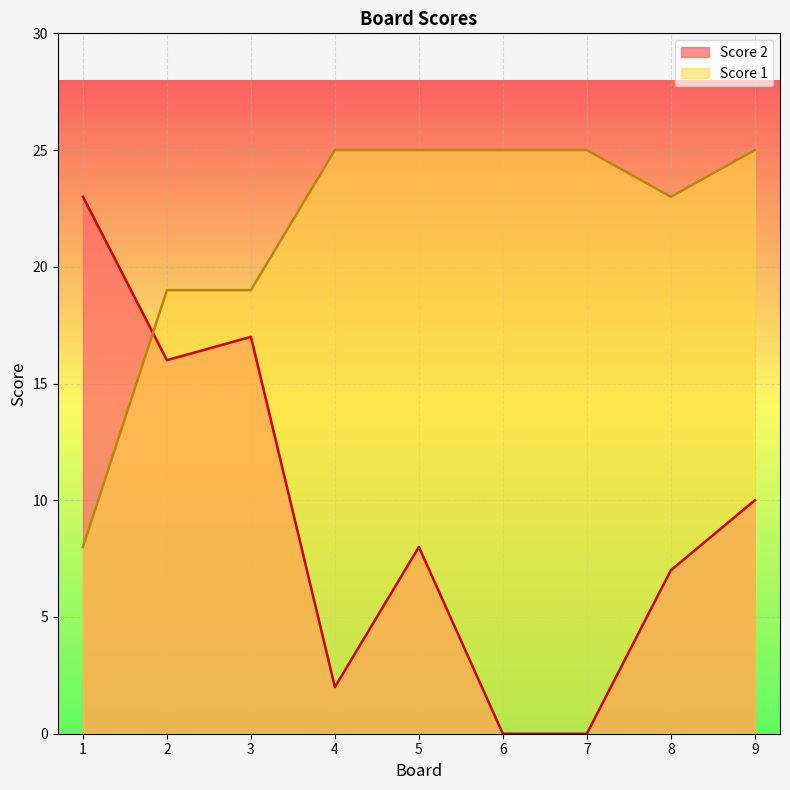

True or false: Score 2 has more than 0 points higher than both neighbors.

True